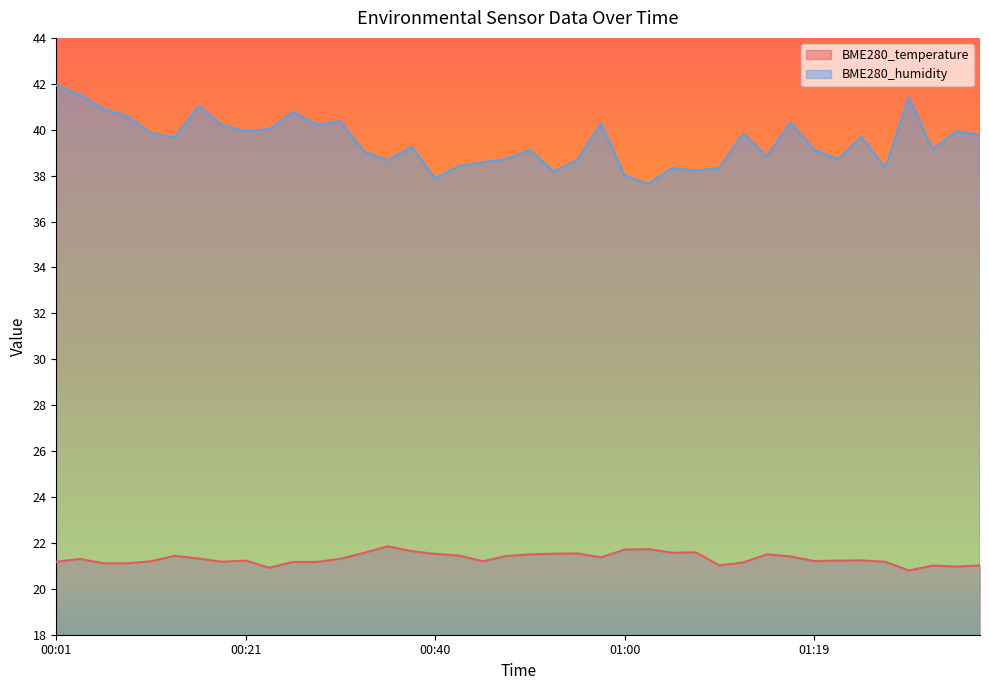

The BME280_humidity series shows 72.2 at 00:01. True or false?

False